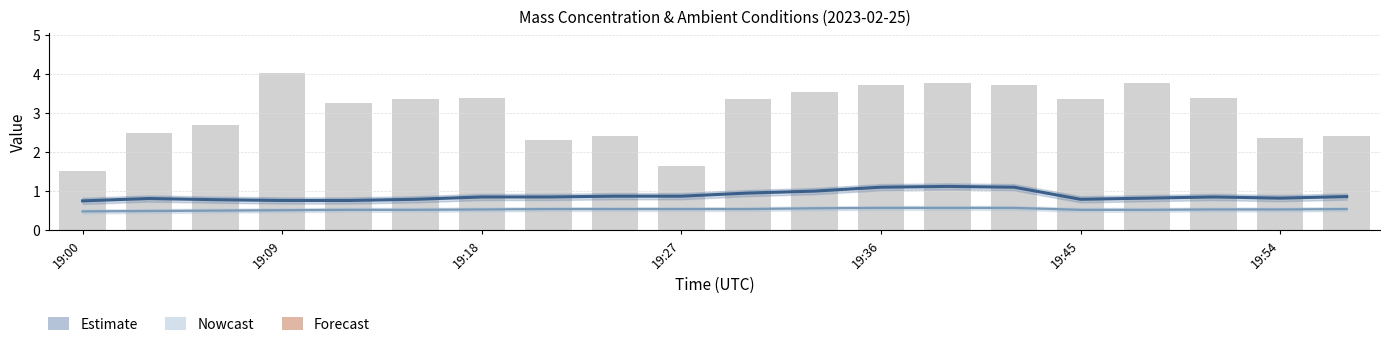

True or false: X1_M11 (μg/m³) — Nowcast has a value of 0.5 at 19:36.

True